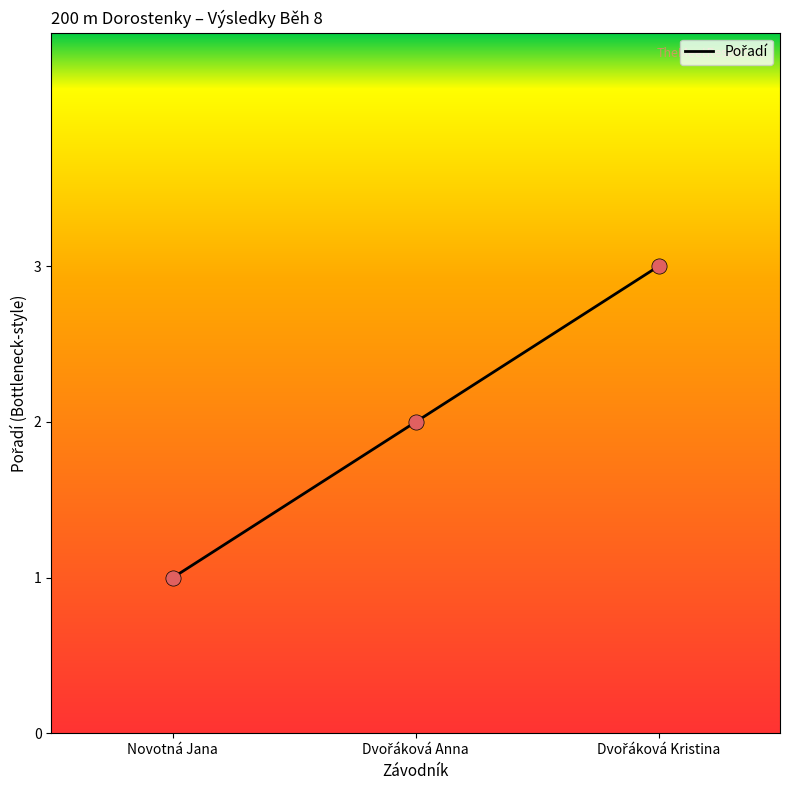

Approximately how many times larger is the value at Novotná Jana compared to Dvořáková Kristina?

0.3